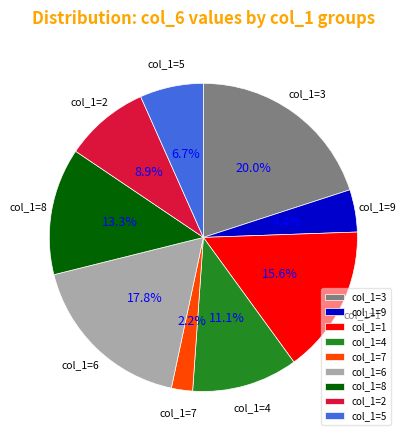

Approximately how many times larger is the value at col_1=8 compared to col_1=9?

3.0